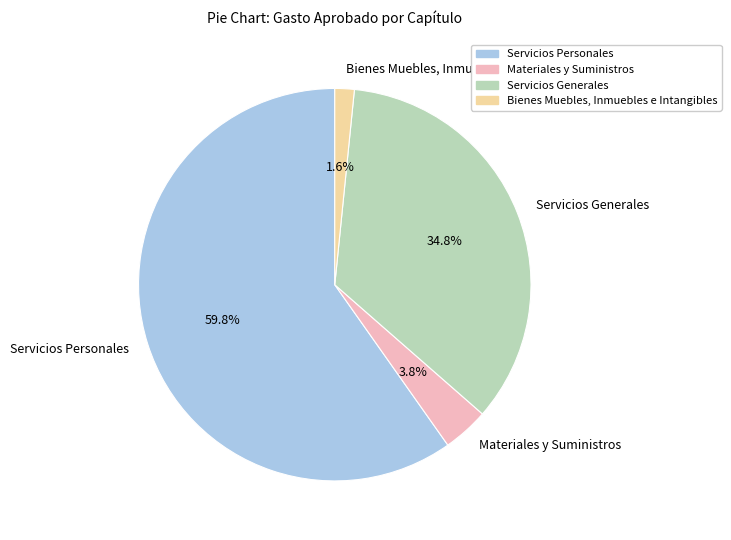

What portion of the pie excludes Servicios Generales?

65.2%